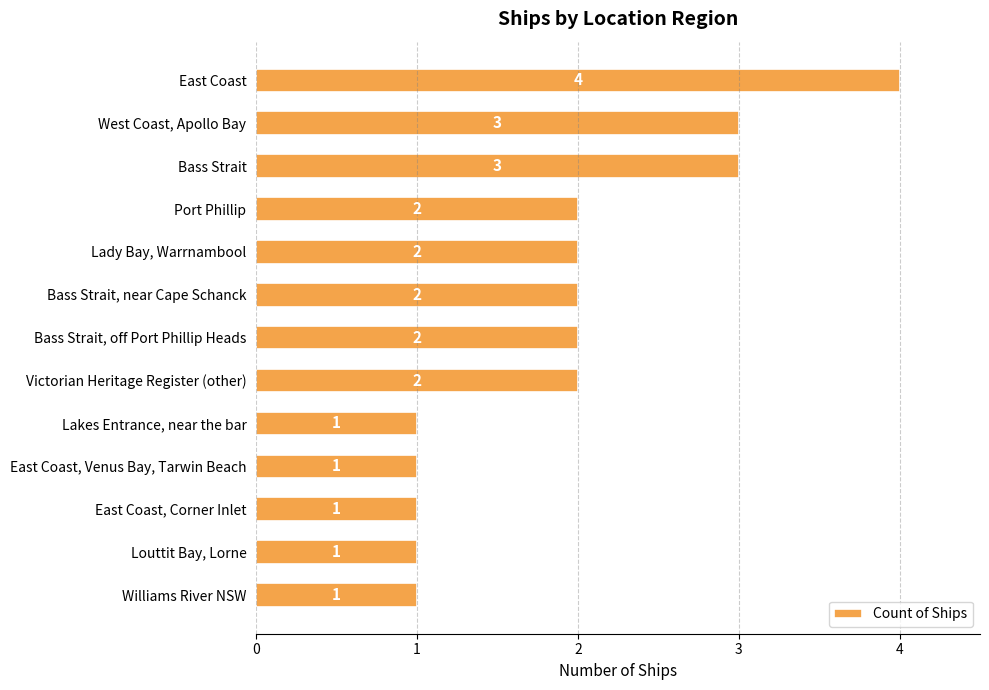

Is it true that the value at West Coast, Apollo Bay is 3?

True